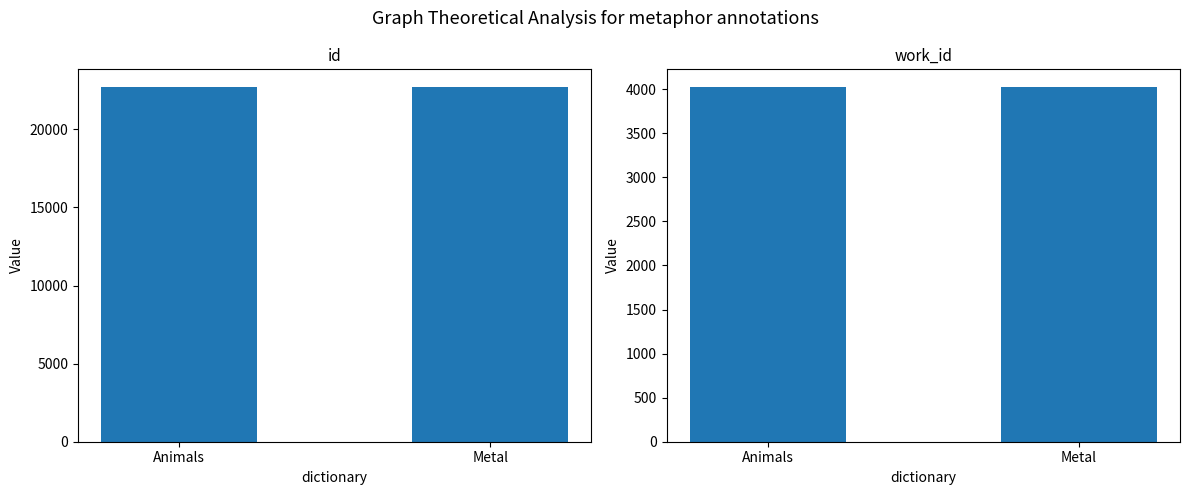

What position from the right is Metal?

1